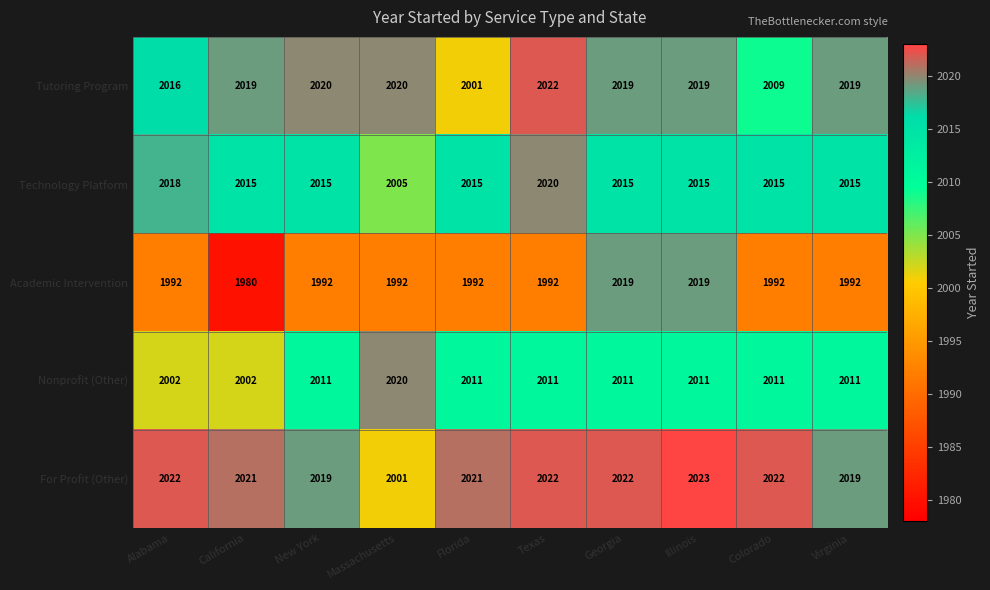

At New York, list the series in order from smallest to largest.

Academic Intervention, Nonprofit (Other), Technology Platform, For Profit (Other), Tutoring Program